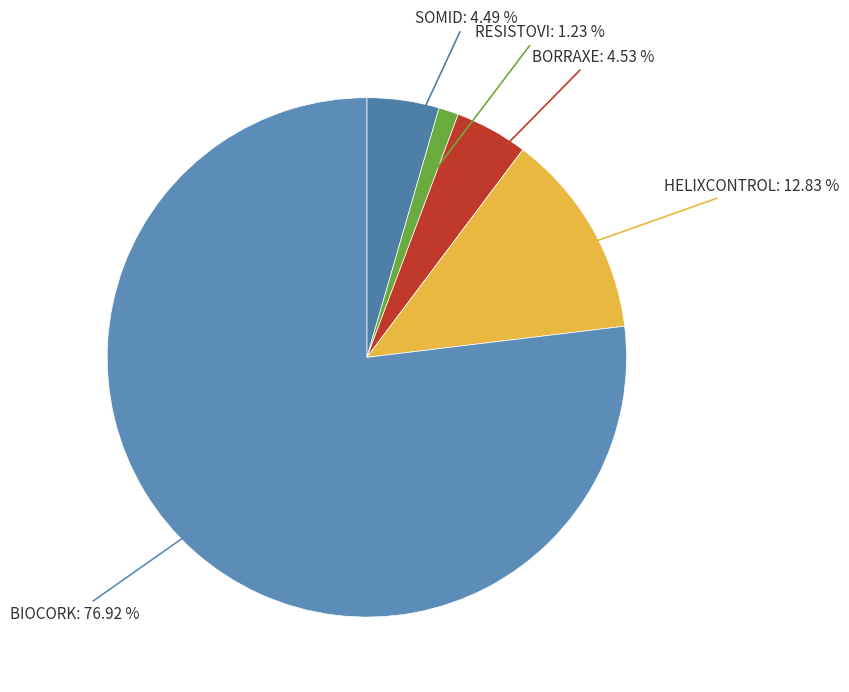

To the nearest percent, what is the combined percentage of SOMID and BORRAXE?

9%